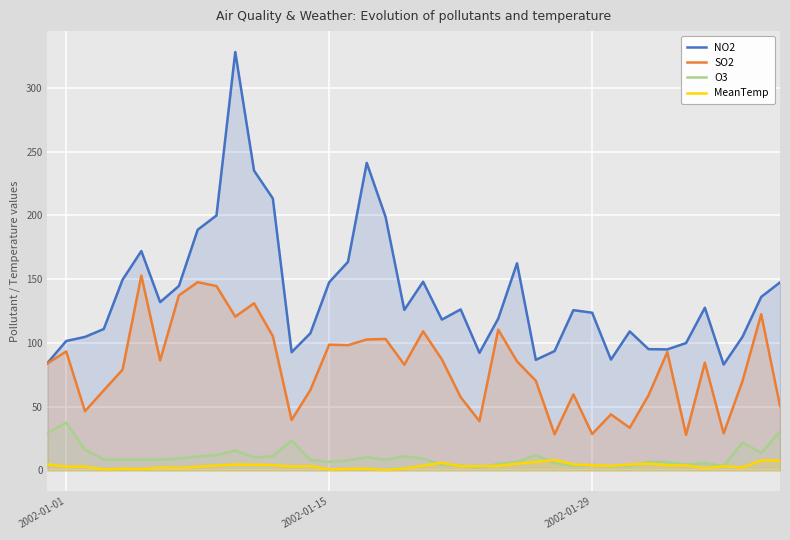

True or false: MeanTemp and NO2 intersect in this chart.

False